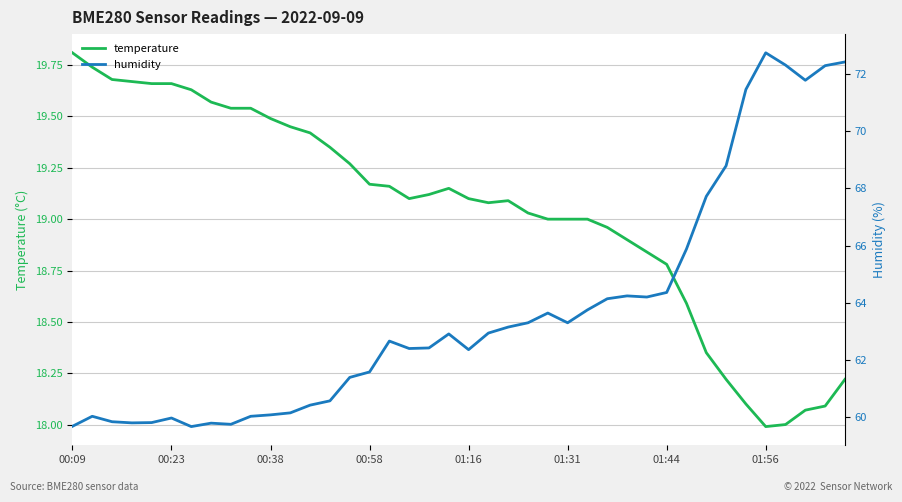

What is the maximum value for temperature?

19.8